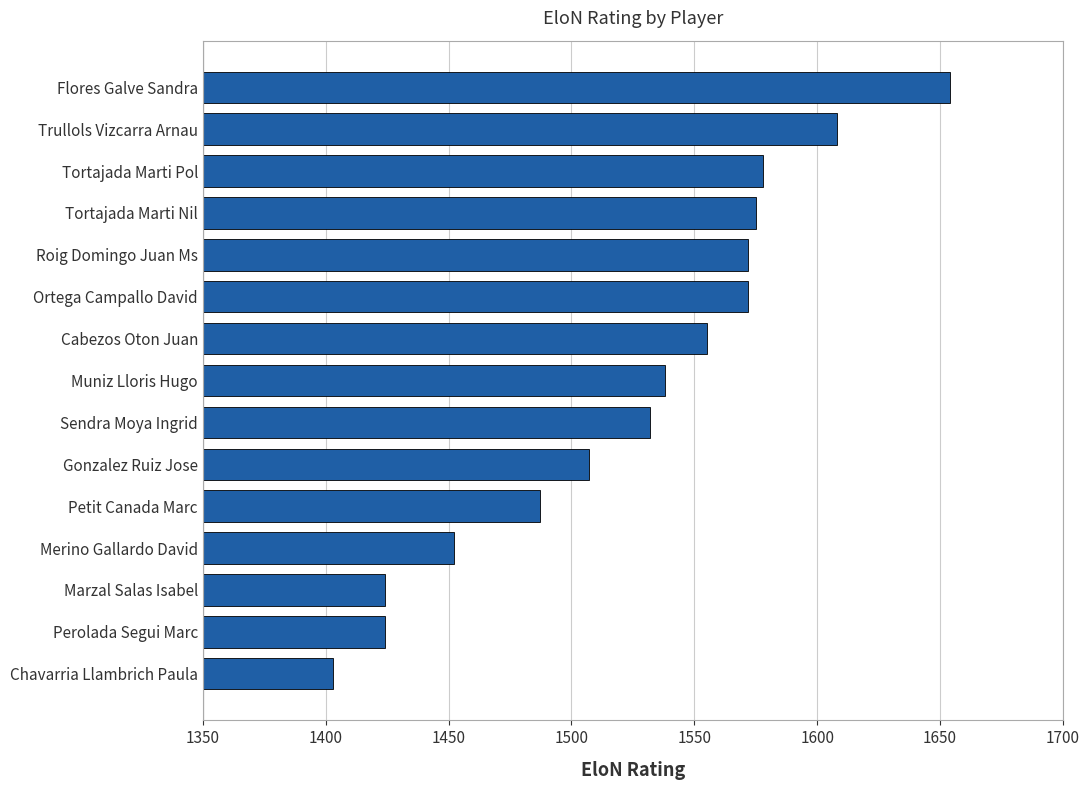

What is the greatest value displayed?

1654